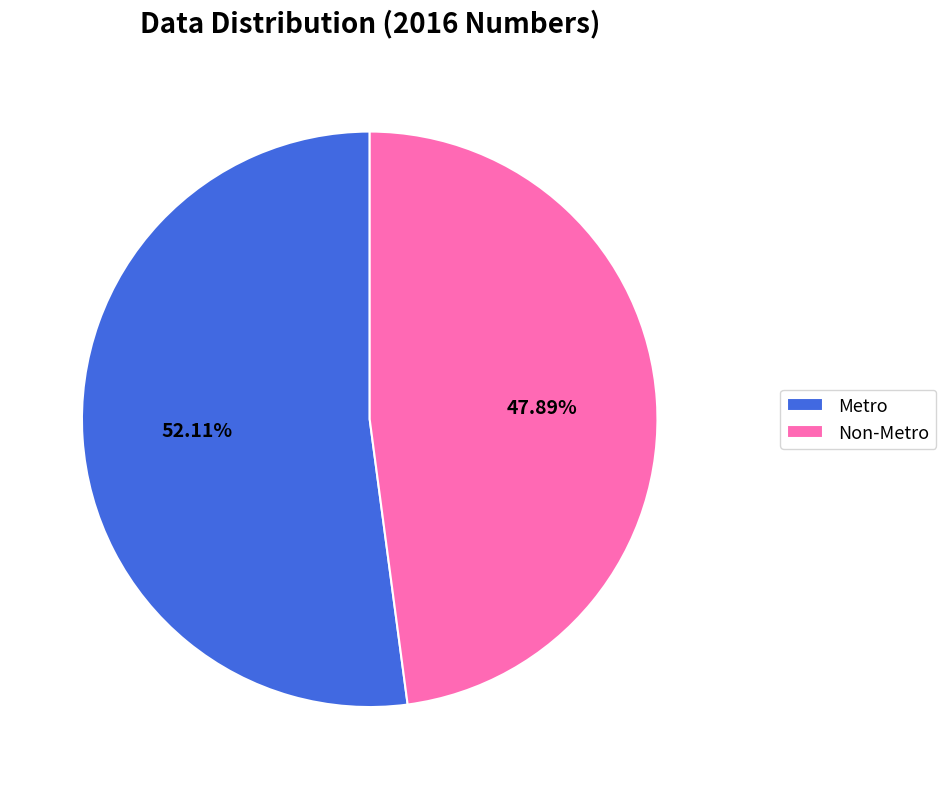

Which category has the smallest portion of the pie?

Non-Metro